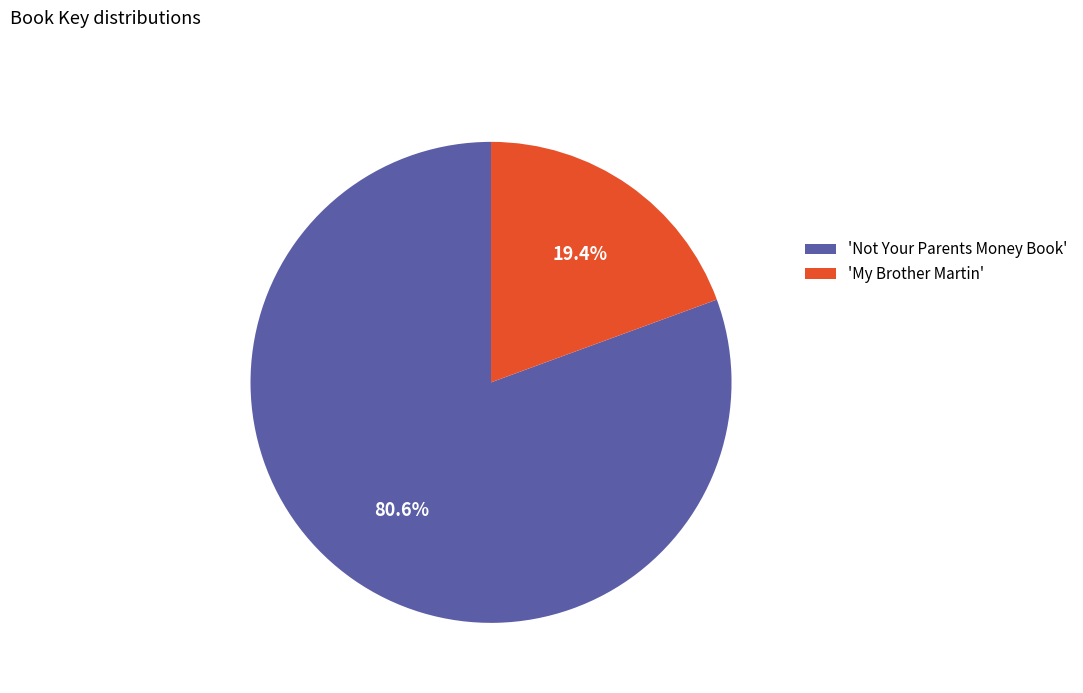

How many segments does this pie chart have?

2